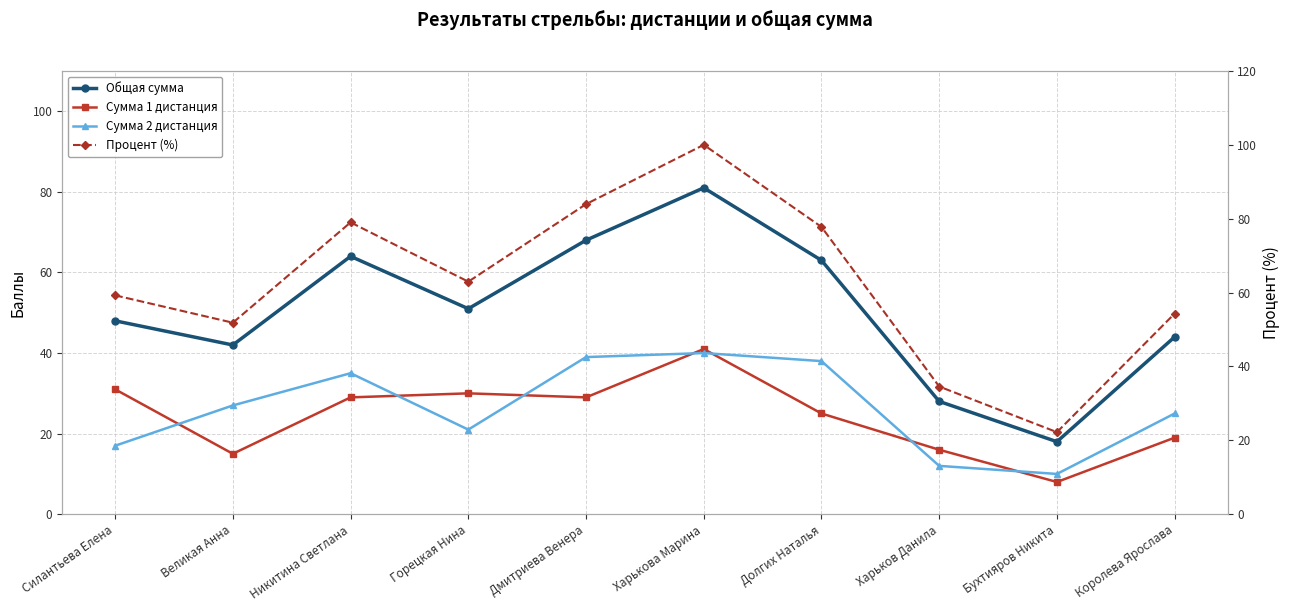

The Сумма 1 дистанция series shows 31.0 at Силантьева Елена. True or false?

True